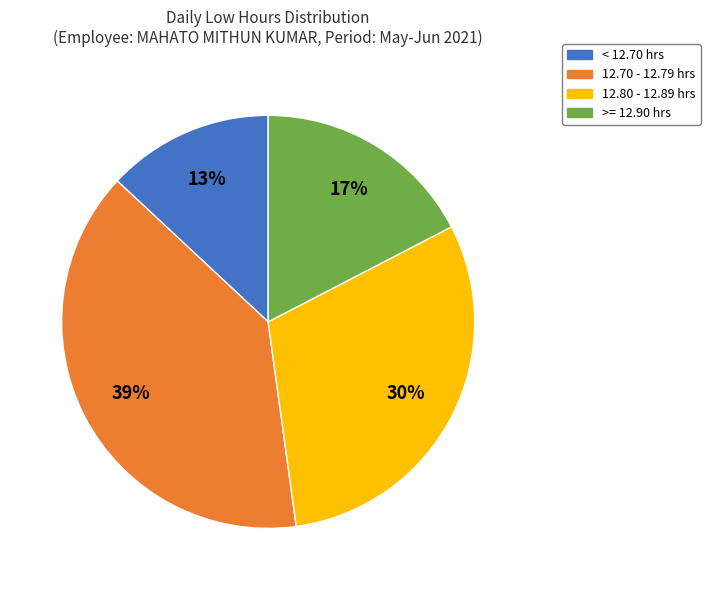

How many slices are in this pie chart?

4